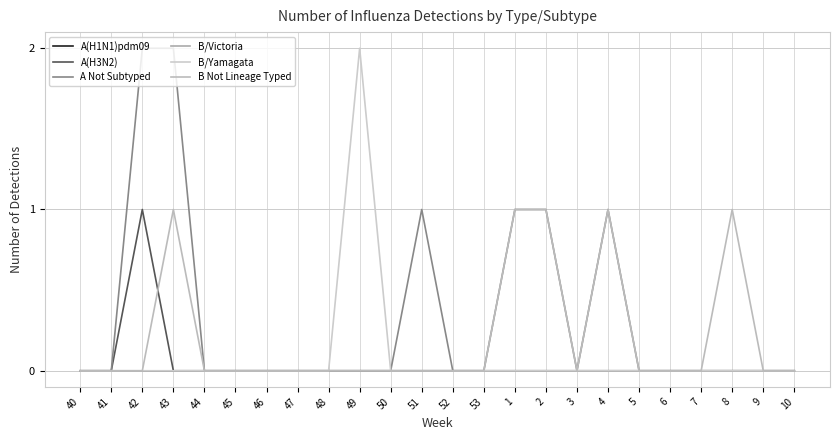

Does the chart display data point markers on the line(s)?

No